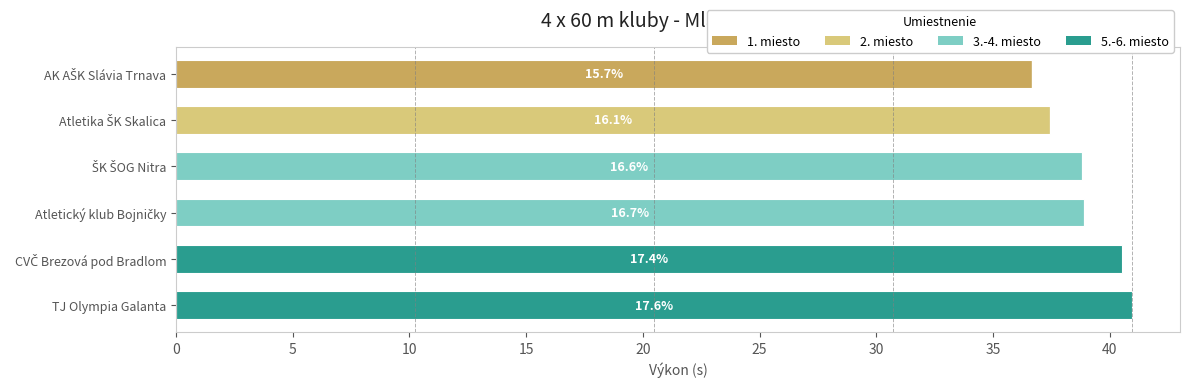

True or false: 1. miesto has a value of 0.0 at TJ Olympia Galanta.

True